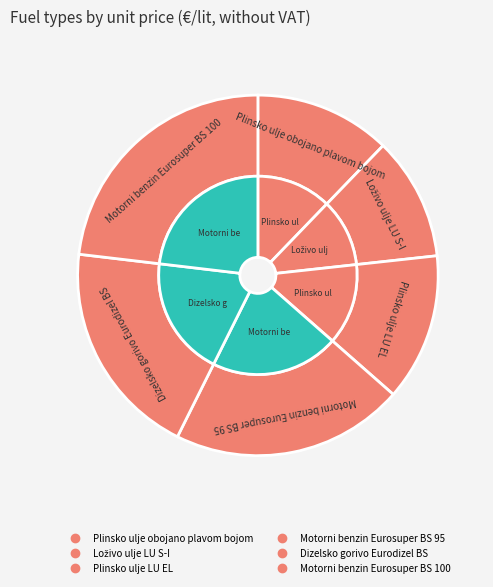

Is it true that Loživo ulje LU S-I is 24% of the pie?

False